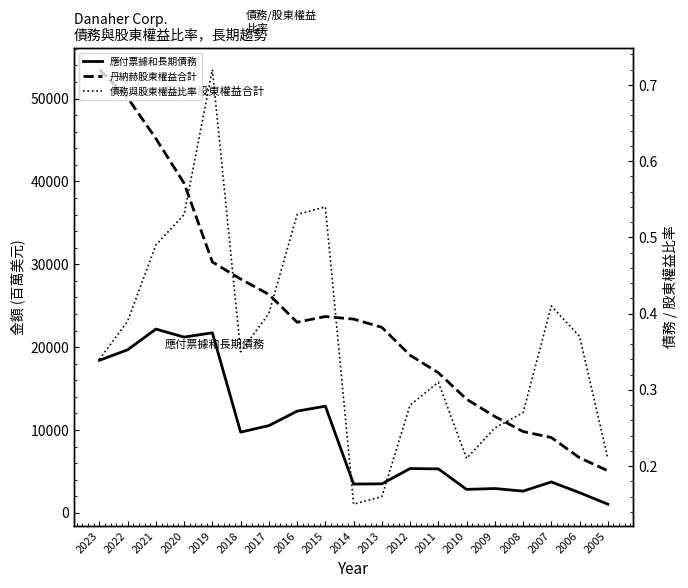

What is the maximum value shown in the chart?

53486.0